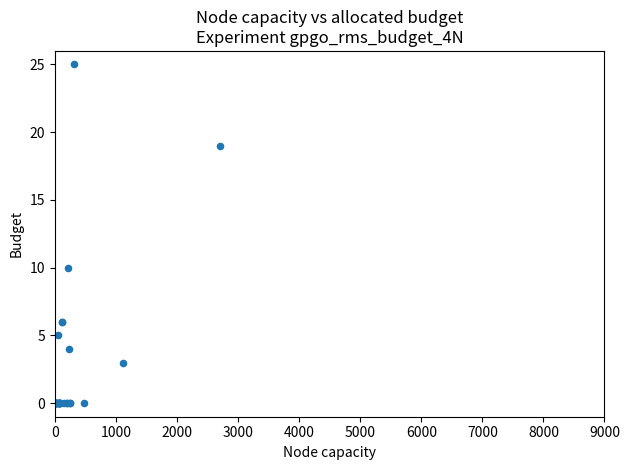

What Y value in the scatter plot is closest to 12?

10